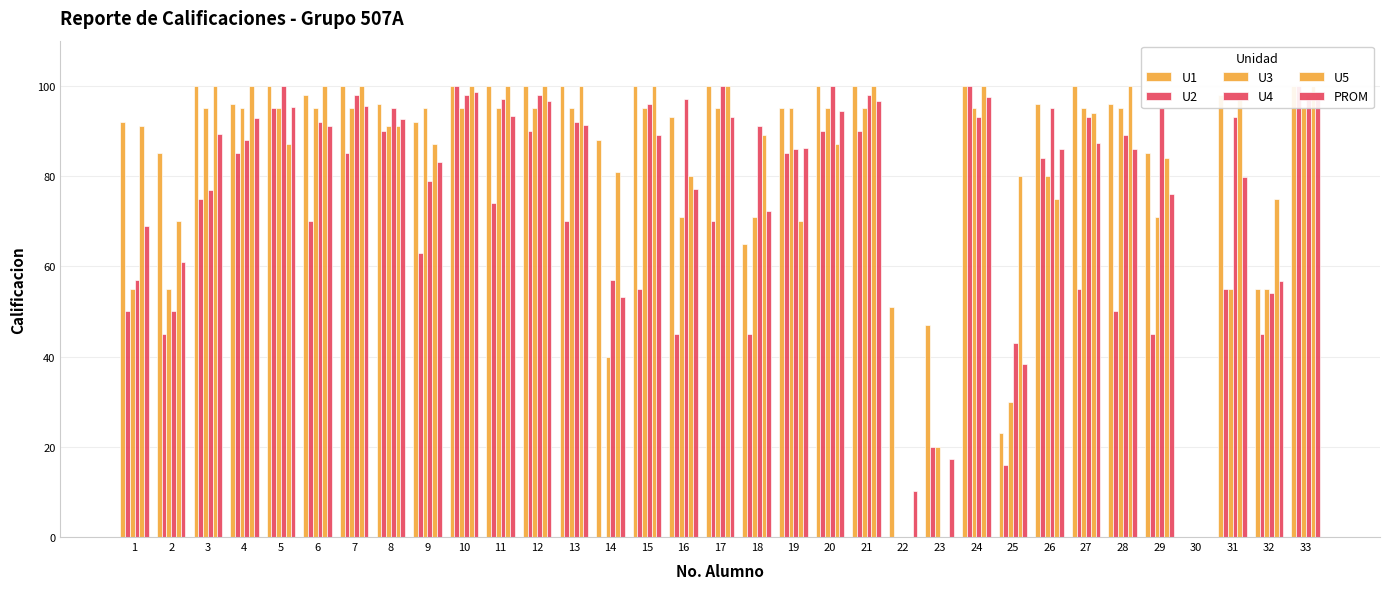

Is the value of PROM at 16 greater than the value of U1 at 28?

No